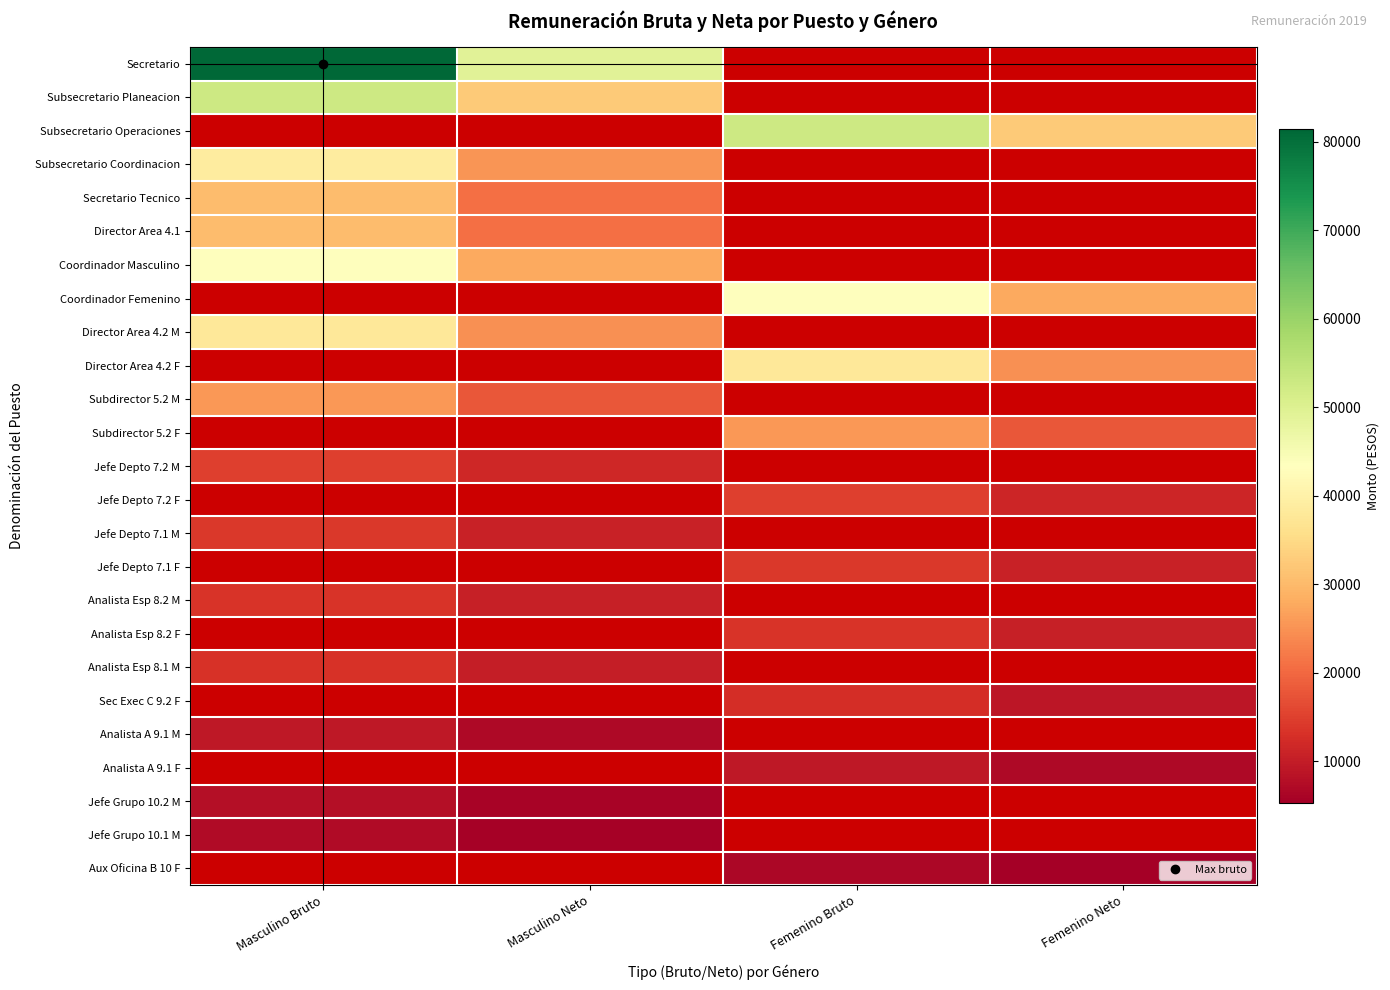

Count the number of data series in this chart.

25